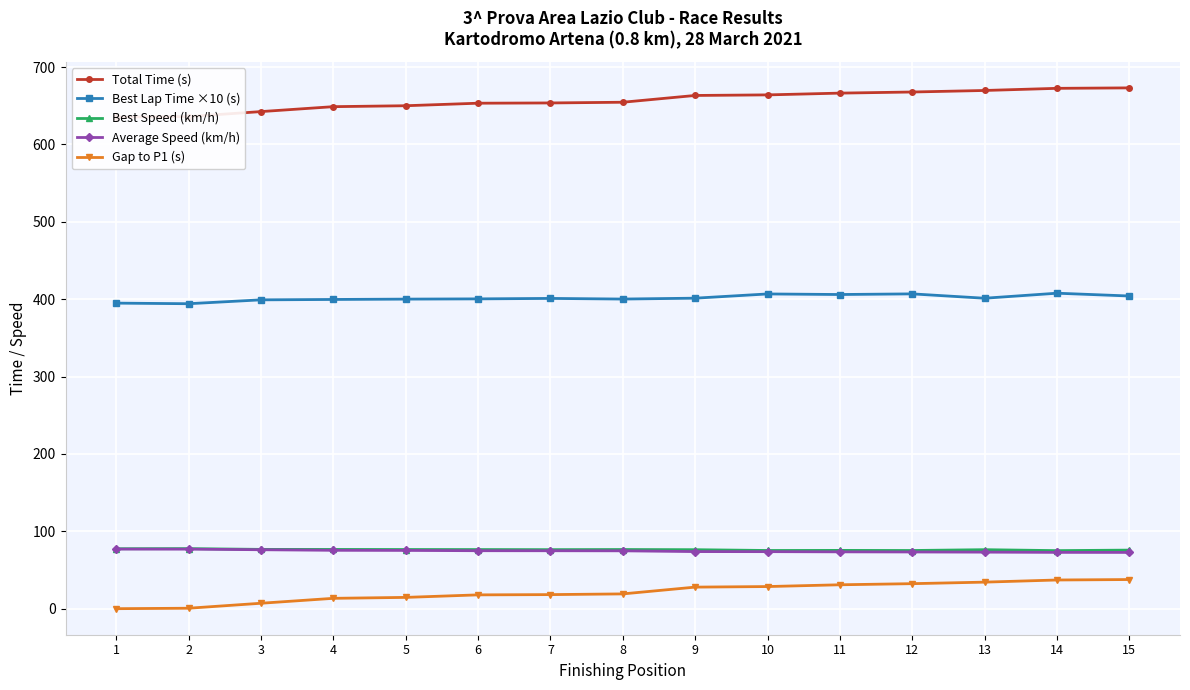

True or false: Best Lap Time ×10 (s) has more than 1 interior local peaks.

True